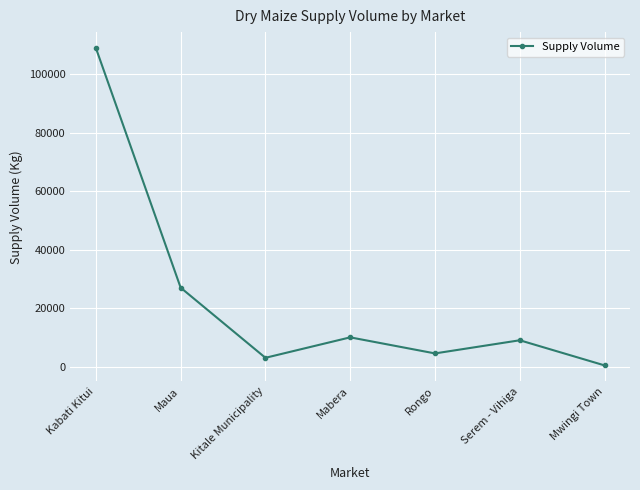

Reading right to left, what are all the values shown in this chart?

Mwingi Town=400	Serem - Vihiga=9000	Rongo=4500	Mabera=10000	Kitale Municipality=3000	Maua=27000	Kabati Kitui=109000